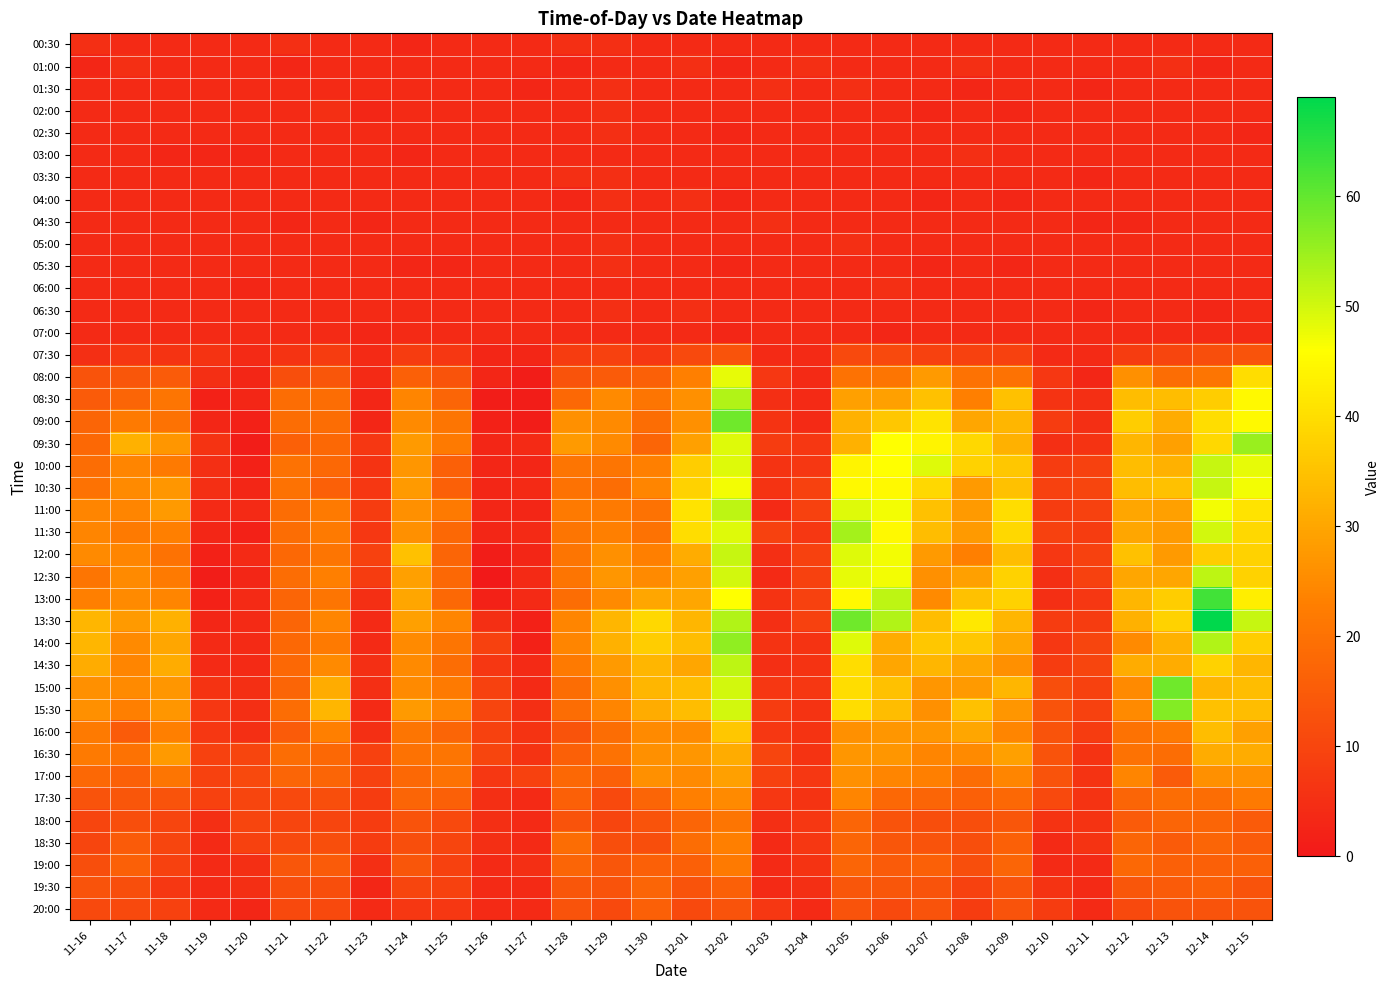

Reading right to left, list all the values displayed in this chart.

00:30: 12-15=4	12-14=4	12-13=4	12-12=4	12-11=4	12-10=4	12-09=4	12-08=4	12-07=4	12-06=4	12-05=4	12-04=4	12-03=4	12-02=4	12-01=4	11-30=4	11-29=5	11-28=5	11-27=4	11-26=4	11-25=4	11-24=3	11-23=4	11-22=4	11-21=5	11-20=4	11-19=4	11-18=4	11-17=4	11-16=5
01:00: 12-15=4	12-14=3	12-13=5	12-12=4	12-11=4	12-10=4	12-09=4	12-08=5	12-07=4	12-06=4	12-05=4	12-04=5	12-03=4	12-02=3	12-01=5	11-30=4	11-29=4	11-28=3	11-27=4	11-26=4	11-25=4	11-24=4	11-23=4	11-22=4	11-21=3	11-20=4	11-19=4	11-18=4	11-17=5	11-16=3
01:30: 12-15=4	12-14=4	12-13=4	12-12=4	12-11=3	12-10=4	12-09=4	12-08=3	12-07=4	12-06=4	12-05=5	12-04=4	12-03=5	12-02=4	12-01=4	11-30=4	11-29=5	11-28=4	11-27=3	11-26=4	11-25=4	11-24=4	11-23=4	11-22=4	11-21=4	11-20=4	11-19=4	11-18=4	11-17=4	11-16=4
02:00: 12-15=4	12-14=4	12-13=4	12-12=4	12-11=4	12-10=4	12-09=3	12-08=4	12-07=3	12-06=4	12-05=4	12-04=4	12-03=4	12-02=4	12-01=4	11-30=4	11-29=5	11-28=4	11-27=4	11-26=4	11-25=4	11-24=4	11-23=3	11-22=5	11-21=4	11-20=4	11-19=4	11-18=4	11-17=4	11-16=4
02:30: 12-15=3	12-14=4	12-13=4	12-12=4	12-11=4	12-10=4	12-09=4	12-08=4	12-07=4	12-06=4	12-05=4	12-04=4	12-03=4	12-02=3	12-01=4	11-30=4	11-29=5	11-28=4	11-27=4	11-26=4	11-25=4	11-24=4	11-23=4	11-22=4	11-21=4	11-20=4	11-19=4	11-18=4	11-17=4	11-16=4
03:00: 12-15=4	12-14=4	12-13=4	12-12=4	12-11=4	12-10=4	12-09=4	12-08=5	12-07=4	12-06=4	12-05=4	12-04=4	12-03=4	12-02=4	12-01=4	11-30=4	11-29=4	11-28=4	11-27=4	11-26=4	11-25=4	11-24=3	11-23=4	11-22=4	11-21=4	11-20=3	11-19=3	11-18=3	11-17=4	11-16=4
03:30: 12-15=4	12-14=4	12-13=4	12-12=4	12-11=3	12-10=4	12-09=4	12-08=4	12-07=4	12-06=4	12-05=4	12-04=4	12-03=4	12-02=4	12-01=4	11-30=4	11-29=5	11-28=5	11-27=4	11-26=4	11-25=4	11-24=4	11-23=4	11-22=4	11-21=4	11-20=4	11-19=4	11-18=4	11-17=4	11-16=4
04:00: 12-15=4	12-14=4	12-13=4	12-12=4	12-11=4	12-10=4	12-09=3	12-08=4	12-07=3	12-06=4	12-05=4	12-04=4	12-03=4	12-02=3	12-01=5	11-30=4	11-29=5	11-28=3	11-27=4	11-26=4	11-25=4	11-24=4	11-23=4	11-22=4	11-21=4	11-20=4	11-19=4	11-18=4	11-17=4	11-16=4
04:30: 12-15=4	12-14=4	12-13=4	12-12=3	12-11=3	12-10=4	12-09=4	12-08=4	12-07=4	12-06=4	12-05=4	12-04=4	12-03=5	12-02=4	12-01=4	11-30=4	11-29=4	11-28=4	11-27=4	11-26=4	11-25=4	11-24=4	11-23=3	11-22=4	11-21=3	11-20=4	11-19=4	11-18=4	11-17=4	11-16=4
05:00: 12-15=4	12-14=4	12-13=4	12-12=4	12-11=4	12-10=4	12-09=4	12-08=4	12-07=4	12-06=4	12-05=5	12-04=4	12-03=4	12-02=4	12-01=4	11-30=4	11-29=5	11-28=4	11-27=4	11-26=4	11-25=4	11-24=4	11-23=4	11-22=4	11-21=4	11-20=4	11-19=4	11-18=4	11-17=4	11-16=4
05:30: 12-15=4	12-14=4	12-13=4	12-12=4	12-11=4	12-10=4	12-09=3	12-08=4	12-07=3	12-06=4	12-05=4	12-04=4	12-03=4	12-02=3	12-01=4	11-30=4	11-29=5	11-28=4	11-27=4	11-26=4	11-25=3	11-24=3	11-23=4	11-22=4	11-21=4	11-20=4	11-19=4	11-18=4	11-17=4	11-16=4
06:00: 12-15=4	12-14=4	12-13=4	12-12=4	12-11=4	12-10=4	12-09=4	12-08=4	12-07=4	12-06=5	12-05=4	12-04=4	12-03=4	12-02=4	12-01=4	11-30=4	11-29=4	11-28=4	11-27=4	11-26=4	11-25=4	11-24=4	11-23=4	11-22=4	11-21=4	11-20=3	11-19=4	11-18=4	11-17=4	11-16=4
06:30: 12-15=4	12-14=3	12-13=4	12-12=4	12-11=3	12-10=4	12-09=4	12-08=4	12-07=4	12-06=4	12-05=4	12-04=4	12-03=4	12-02=4	12-01=5	11-30=4	11-29=5	11-28=4	11-27=4	11-26=4	11-25=4	11-24=4	11-23=4	11-22=4	11-21=4	11-20=4	11-19=4	11-18=4	11-17=4	11-16=4
07:00: 12-15=4	12-14=4	12-13=4	12-12=4	12-11=4	12-10=4	12-09=4	12-08=4	12-07=4	12-06=3	12-05=4	12-04=4	12-03=4	12-02=3	12-01=4	11-30=4	11-29=4	11-28=4	11-27=4	11-26=4	11-25=4	11-24=4	11-23=3	11-22=4	11-21=4	11-20=4	11-19=4	11-18=4	11-17=4	11-16=4
07:30: 12-15=13	12-14=12	12-13=10	12-12=8	12-11=4	12-10=4	12-09=9	12-08=9	12-07=9	12-06=11	12-05=11	12-04=4	12-03=4	12-02=13	12-01=11	11-30=7	11-29=9	11-28=8	11-27=3	11-26=3	11-25=7	11-24=8	11-23=4	11-22=8	11-21=6	11-20=4	11-19=6	11-18=6	11-17=7	11-16=5
08:00: 12-15=40	12-14=21	12-13=19	12-12=26	12-11=3	12-10=7	12-09=20	12-08=20	12-07=28	12-06=21	12-05=20	12-04=4	12-03=7	12-02=48	12-01=23	11-30=16	11-29=15	11-28=13	11-27=1	11-26=3	11-25=13	11-24=16	11-23=4	11-22=14	11-21=12	11-20=3	11-19=5	11-18=15	11-17=14	11-16=13
08:30: 12-15=45	12-14=37	12-13=34	12-12=34	12-11=5	12-10=6	12-09=35	12-08=23	12-07=35	12-06=29	12-05=29	12-04=4	12-03=5	12-02=53	12-01=26	11-30=21	11-29=25	11-28=18	11-27=1	11-26=1	11-25=17	11-24=24	11-23=3	11-22=19	11-21=19	11-20=3	11-19=2	11-18=21	11-17=17	11-16=15
09:00: 12-15=45	12-14=40	12-13=31	12-12=37	12-11=5	12-10=8	12-09=33	12-08=30	12-07=41	12-06=36	12-05=32	12-04=4	12-03=6	12-02=59	12-01=26	11-30=19	11-29=25	11-28=26	11-27=1	11-26=2	11-25=21	11-24=25	11-23=3	11-22=19	11-21=19	11-20=2	11-19=3	11-18=20	11-17=22	11-16=17
09:30: 12-15=55	12-14=39	12-13=29	12-12=33	12-11=6	12-10=5	12-09=32	12-08=39	12-07=44	12-06=46	12-05=32	12-04=7	12-03=8	12-02=49	12-01=29	11-30=17	11-29=25	11-28=28	11-27=4	11-26=3	11-25=22	11-24=28	11-23=7	11-22=18	11-21=16	11-20=1	11-19=6	11-18=27	11-17=32	11-16=18
10:00: 12-15=48	12-14=51	12-13=32	12-12=34	12-11=9	12-10=8	12-09=36	12-08=38	12-07=49	12-06=46	12-05=44	12-04=7	12-03=6	12-02=49	12-01=37	11-30=23	11-29=21	11-28=21	11-27=3	11-26=3	11-25=16	11-24=27	11-23=6	11-22=18	11-21=20	11-20=2	11-19=5	11-18=22	11-17=24	11-16=19
10:30: 12-15=47	12-14=51	12-13=35	12-12=34	12-11=10	12-10=9	12-09=35	12-08=28	12-07=39	12-06=45	12-05=45	12-04=9	12-03=6	12-02=47	12-01=38	11-30=24	11-29=19	11-28=20	11-27=4	11-26=3	11-25=16	11-24=28	11-23=7	11-22=16	11-21=20	11-20=3	11-19=5	11-18=27	11-17=25	11-16=20
11:00: 12-15=41	12-14=47	12-13=29	12-12=30	12-11=9	12-10=8	12-09=40	12-08=28	12-07=35	12-06=47	12-05=49	12-04=9	12-03=4	12-02=52	12-01=41	11-30=20	11-29=22	11-28=22	11-27=3	11-26=3	11-25=22	11-24=26	11-23=8	11-22=22	11-21=19	11-20=4	11-19=4	11-18=28	11-17=24	11-16=24
11:30: 12-15=39	12-14=50	12-13=28	12-12=30	12-11=8	12-10=9	12-09=39	12-08=28	12-07=34	12-06=45	12-05=54	12-04=7	12-03=9	12-02=49	12-01=40	11-30=20	11-29=23	11-28=21	11-27=4	11-26=3	11-25=18	11-24=26	11-23=7	11-22=22	11-21=19	11-20=2	11-19=3	11-18=23	11-17=22	11-16=24
12:00: 12-15=38	12-14=37	12-13=28	12-12=35	12-11=9	12-10=7	12-09=34	12-08=23	12-07=28	12-06=47	12-05=49	12-04=9	12-03=5	12-02=51	12-01=31	11-30=23	11-29=26	11-28=21	11-27=3	11-26=1	11-25=17	11-24=35	11-23=9	11-22=21	11-21=18	11-20=4	11-19=2	11-18=20	11-17=24	11-16=25
12:30: 12-15=38	12-14=52	12-13=30	12-12=30	12-11=9	12-10=5	12-09=38	12-08=29	12-07=26	12-06=47	12-05=48	12-04=9	12-03=4	12-02=50	12-01=29	11-30=25	11-29=27	11-28=21	11-27=4	11-26=0	11-25=18	11-24=29	11-23=8	11-22=23	11-21=19	11-20=3	11-19=1	11-18=22	11-17=25	11-16=21
13:00: 12-15=43	12-14=63	12-13=37	12-12=33	12-11=7	12-10=5	12-09=38	12-08=35	12-07=25	12-06=52	12-05=45	12-04=9	12-03=6	12-02=46	12-01=30	11-30=30	11-29=25	11-28=19	11-27=4	11-26=2	11-25=18	11-24=30	11-23=5	11-22=21	11-21=17	11-20=4	11-19=2	11-18=24	11-17=25	11-16=23
13:30: 12-15=51	12-14=69	12-13=38	12-12=32	12-11=8	12-10=8	12-09=33	12-08=42	12-07=34	12-06=53	12-05=59	12-04=9	12-03=5	12-02=53	12-01=33	11-30=39	11-29=33	11-28=24	11-27=2	11-26=5	11-25=24	11-24=29	11-23=4	11-22=24	11-21=17	11-20=4	11-19=3	11-18=32	11-17=28	11-16=33
14:00: 12-15=37	12-14=53	12-13=32	12-12=25	12-11=10	12-10=7	12-09=30	12-08=36	12-07=36	12-06=31	12-05=49	12-04=6	12-03=6	12-02=56	12-01=34	11-30=37	11-29=32	11-28=24	11-27=2	11-26=9	11-25=21	11-24=25	11-23=4	11-22=22	11-21=18	11-20=4	11-19=4	11-18=30	11-17=25	11-16=33
14:30: 12-15=33	12-14=38	12-13=31	12-12=31	12-11=10	12-10=8	12-09=26	12-08=30	12-07=33	12-06=30	12-05=40	12-04=6	12-03=5	12-02=52	12-01=30	11-30=33	11-29=28	11-28=22	11-27=4	11-26=7	11-25=19	11-24=25	11-23=5	11-22=25	11-21=18	11-20=4	11-19=4	11-18=31	11-17=24	11-16=31
15:00: 12-15=34	12-14=33	12-13=59	12-12=25	12-11=9	12-10=12	12-09=33	12-08=28	12-07=27	12-06=35	12-05=40	12-04=7	12-03=7	12-02=50	12-01=34	11-30=33	11-29=26	11-28=19	11-27=4	11-26=9	11-25=22	11-24=25	11-23=5	11-22=31	11-21=17	11-20=5	11-19=6	11-18=27	11-17=25	11-16=26
15:30: 12-15=34	12-14=35	12-13=57	12-12=25	12-11=9	12-10=13	12-09=27	12-08=35	12-07=26	12-06=34	12-05=40	12-04=6	12-03=8	12-02=50	12-01=34	11-30=31	11-29=24	11-28=19	11-27=5	11-26=10	11-25=24	11-24=28	11-23=4	11-22=33	11-21=19	11-20=5	11-19=7	11-18=27	11-17=23	11-16=26
16:00: 12-15=29	12-14=34	12-13=22	12-12=20	12-11=8	12-10=13	12-09=24	12-08=30	12-07=27	12-06=27	12-05=26	12-04=6	12-03=7	12-02=36	12-01=25	11-30=25	11-29=19	11-28=13	11-27=6	11-26=9	11-25=17	11-24=21	11-23=5	11-22=23	11-21=15	11-20=5	11-19=7	11-18=23	11-17=15	11-16=22
16:30: 12-15=31	12-14=31	12-13=19	12-12=20	12-11=6	12-10=13	12-09=29	12-08=25	12-07=24	12-06=27	12-05=27	12-04=6	12-03=10	12-02=31	12-01=27	11-30=26	11-29=20	11-28=16	11-27=6	11-26=10	11-25=21	11-24=20	11-23=9	11-22=18	11-21=19	11-20=10	11-19=9	11-18=28	11-17=20	11-16=22
17:00: 12-15=26	12-14=26	12-13=15	12-12=24	12-11=6	12-10=13	12-09=24	12-08=19	12-07=23	12-06=24	12-05=26	12-04=7	12-03=9	12-02=29	12-01=25	11-30=26	11-29=16	11-28=18	11-27=9	11-26=7	11-25=20	11-24=18	11-23=9	11-22=17	11-21=17	11-20=11	11-19=9	11-18=21	11-17=16	11-16=18
17:30: 12-15=22	12-14=19	12-13=19	12-12=17	12-11=6	12-10=11	12-09=18	12-08=16	12-07=17	12-06=18	12-05=24	12-04=6	12-03=7	12-02=25	12-01=23	11-30=17	11-29=11	11-28=16	11-27=4	11-26=5	11-25=16	11-24=17	11-23=8	11-22=12	11-21=11	11-20=10	11-19=9	11-18=13	11-17=14	11-16=13
18:00: 12-15=15	12-14=17	12-13=17	12-12=15	12-11=6	12-10=6	12-09=14	12-08=12	12-07=12	12-06=13	12-05=17	12-04=7	12-03=5	12-02=21	12-01=17	11-30=13	11-29=10	11-28=13	11-27=4	11-26=5	11-25=11	11-24=13	11-23=8	11-22=10	11-21=10	11-20=10	11-19=5	11-18=10	11-17=12	11-16=10
18:30: 12-15=15	12-14=17	12-13=15	12-12=17	12-11=6	12-10=4	12-09=16	12-08=12	12-07=13	12-06=14	12-05=17	12-04=7	12-03=4	12-02=23	12-01=19	11-30=12	11-29=12	11-28=19	11-27=4	11-26=5	11-25=10	11-24=12	11-23=8	11-22=12	11-21=11	11-20=9	11-19=4	11-18=10	11-17=15	11-16=10
19:00: 12-15=16	12-14=16	12-13=16	12-12=18	12-11=4	12-10=4	12-09=17	12-08=12	12-07=16	12-06=15	12-05=17	12-04=6	12-03=4	12-02=22	12-01=16	11-30=16	11-29=14	11-28=17	11-27=5	11-26=4	11-25=9	11-24=14	11-23=5	11-22=15	11-21=14	11-20=5	11-19=4	11-18=9	11-17=16	11-16=12
19:30: 12-15=13	12-14=16	12-13=15	12-12=14	12-11=4	12-10=6	12-09=13	12-08=9	12-07=13	12-06=14	12-05=14	12-04=5	12-03=4	12-02=16	12-01=13	11-30=17	11-29=13	11-28=14	11-27=4	11-26=4	11-25=9	11-24=10	11-23=3	11-22=12	11-21=12	11-20=5	11-19=4	11-18=7	11-17=12	11-16=13
20:00: 12-15=13	12-14=13	12-13=13	12-12=11	12-11=4	12-10=8	12-09=13	12-08=8	12-07=13	12-06=11	12-05=13	12-04=4	12-03=7	12-02=13	12-01=11	11-30=16	11-29=11	11-28=13	11-27=4	11-26=4	11-25=7	11-24=7	11-23=4	11-22=11	11-21=11	11-20=3	11-19=4	11-18=9	11-17=11	11-16=11